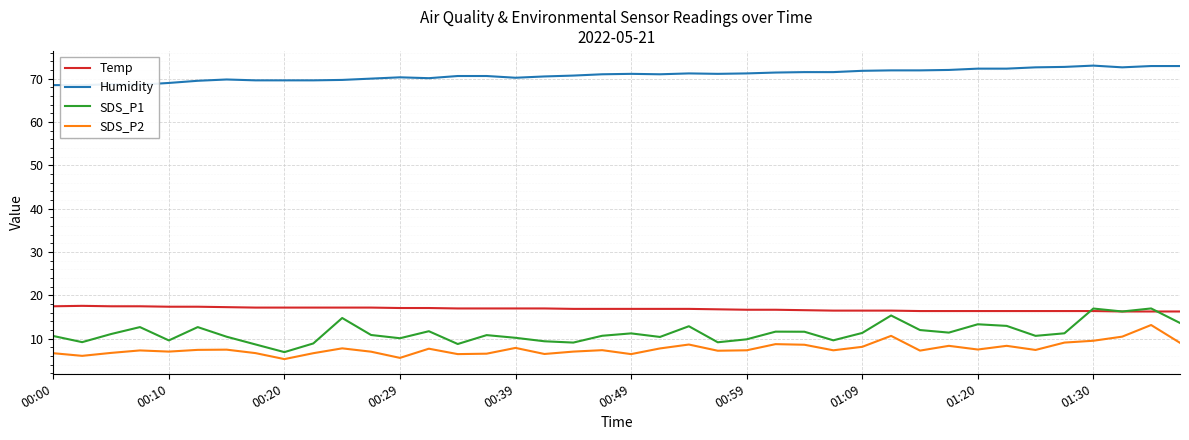

Is it true that SDS_P2 equals 12.6 at 01:09?

False